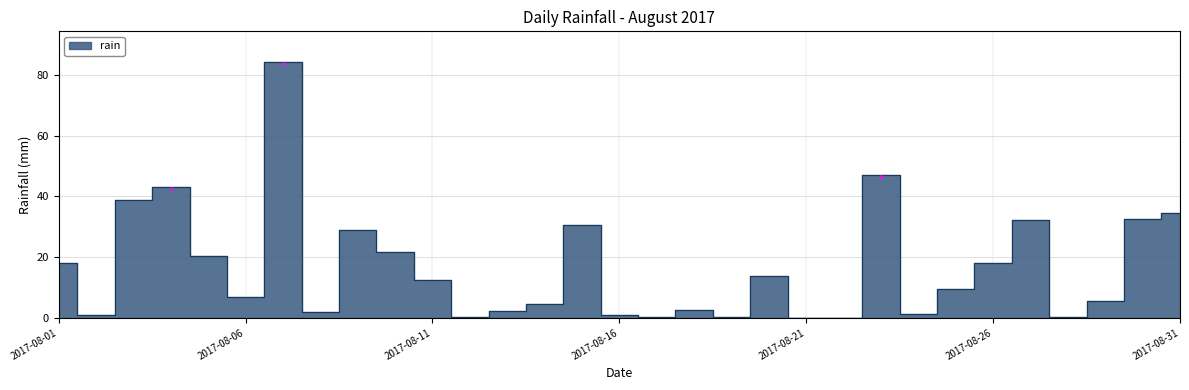

At which category does the data reach its first local peak?

2017-08-04